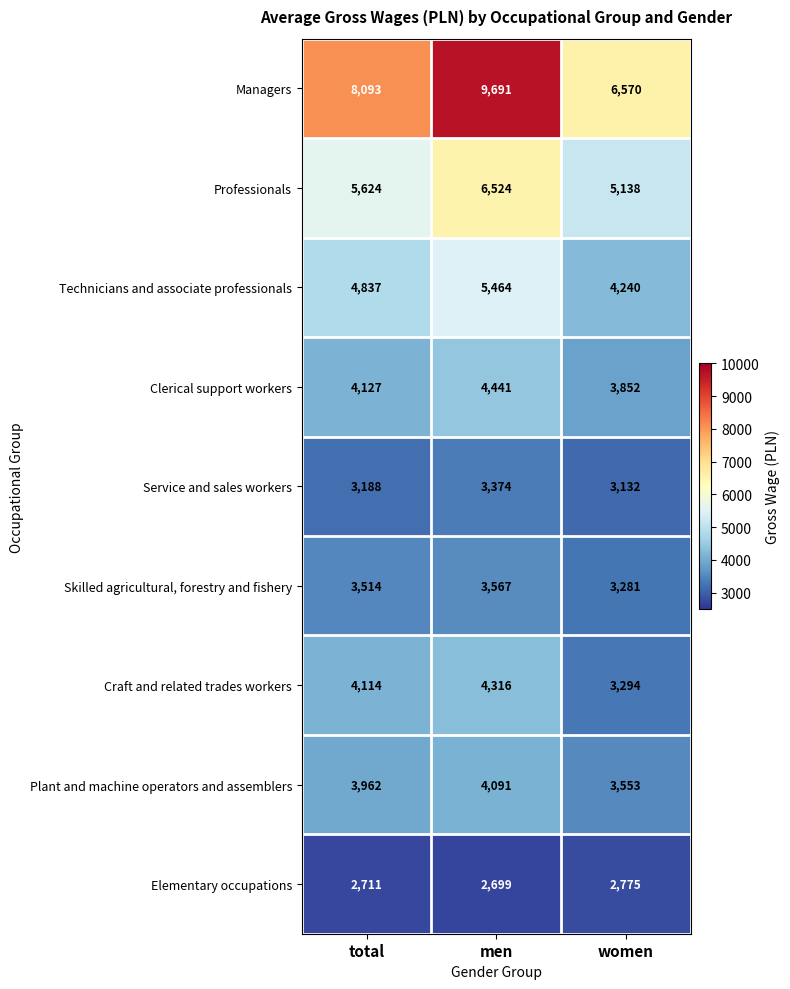

How many data points does each series have?

3